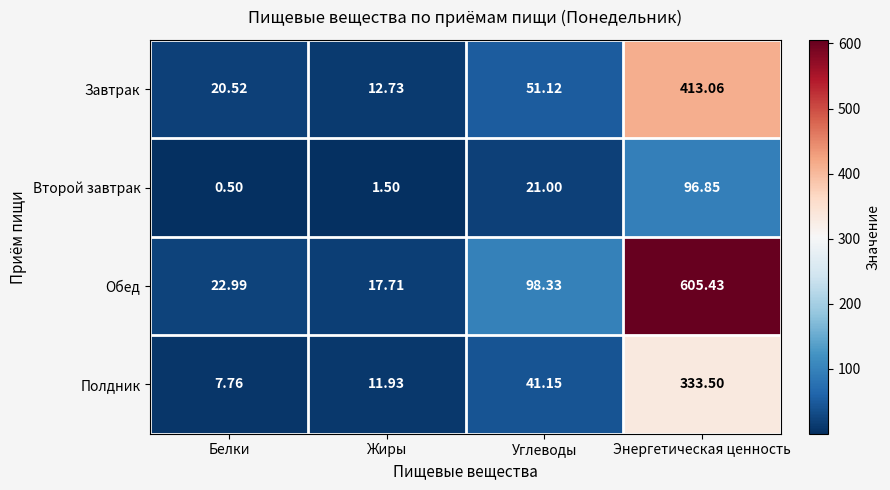

Which label corresponds to the smallest value in the chart?

Белки